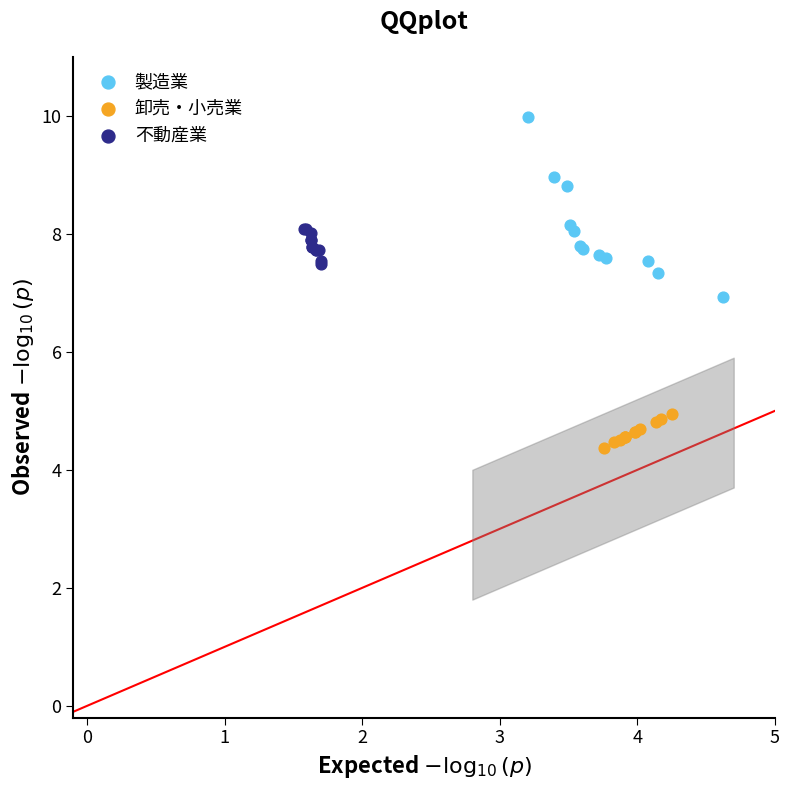

Which series contains the highest Y value?

製造業